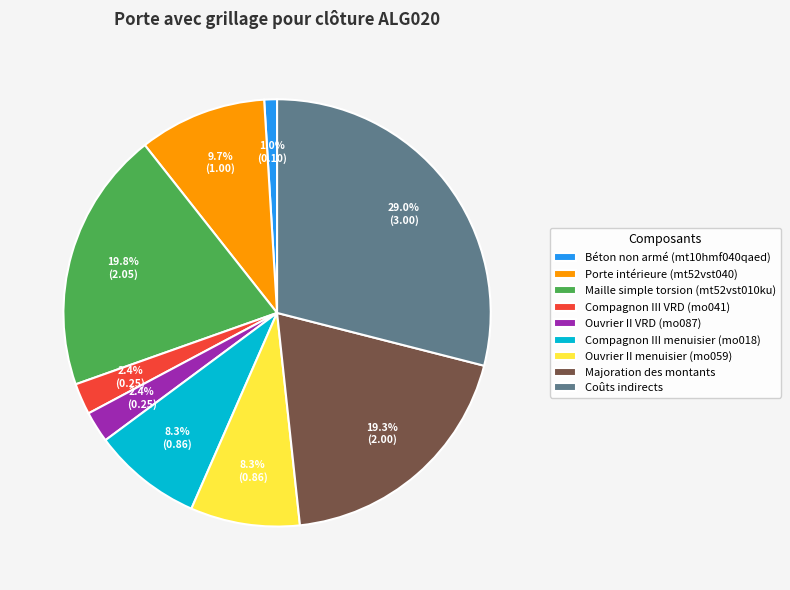

The Coûts indirects slice represents 23% of the pie. True or false?

False